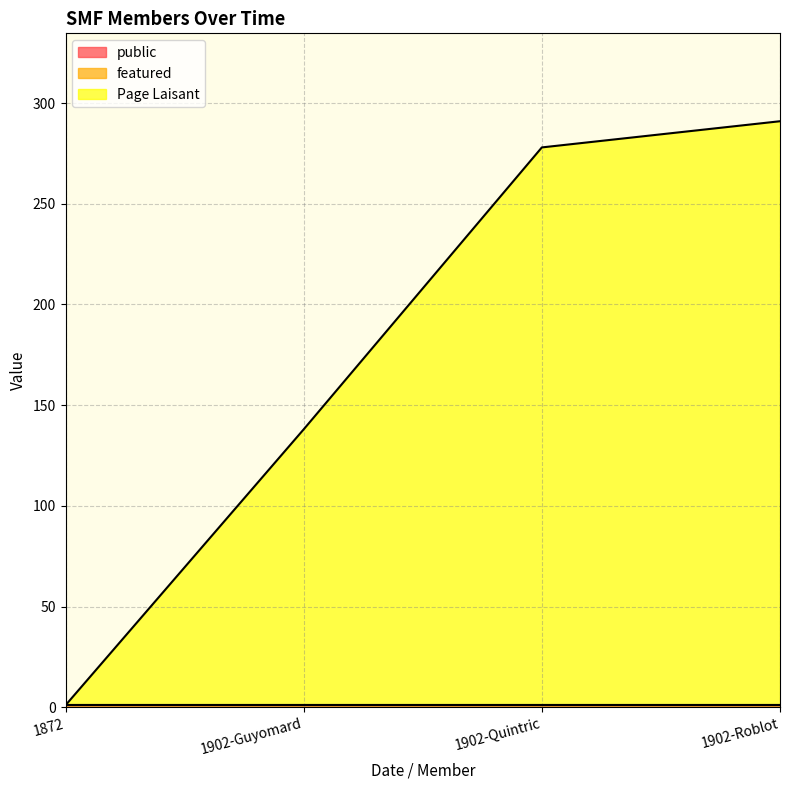

Which series has the largest range (max minus min)?

Page Laisant